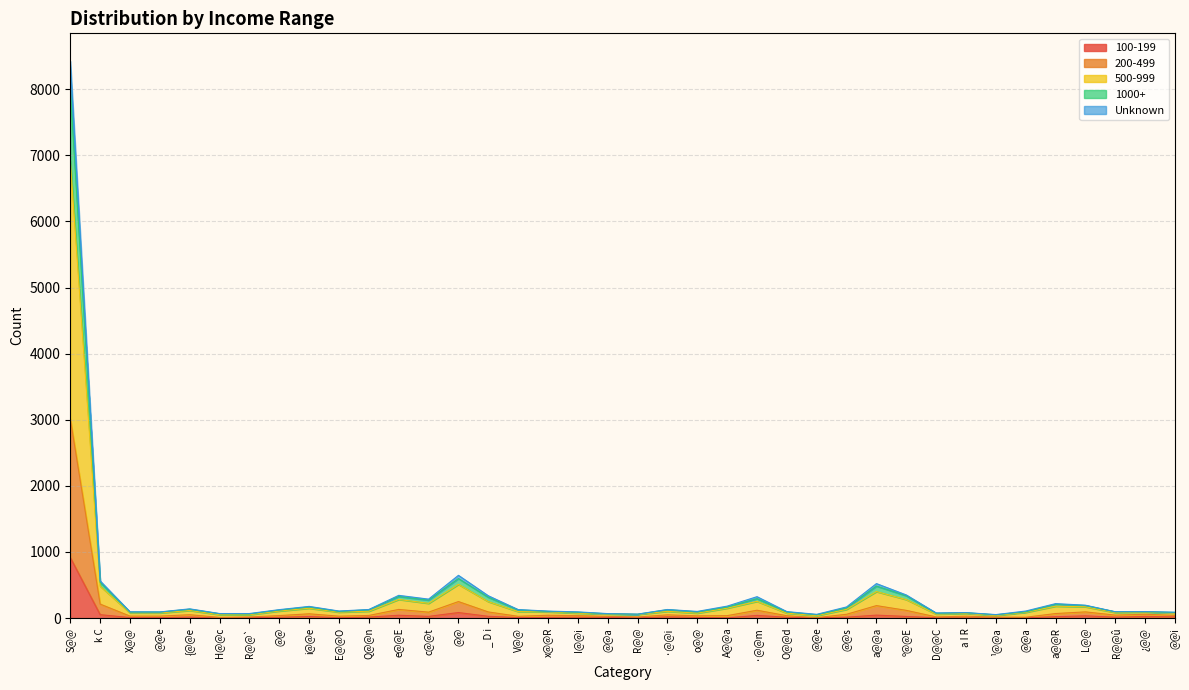

How many lines are shown in the chart?

5